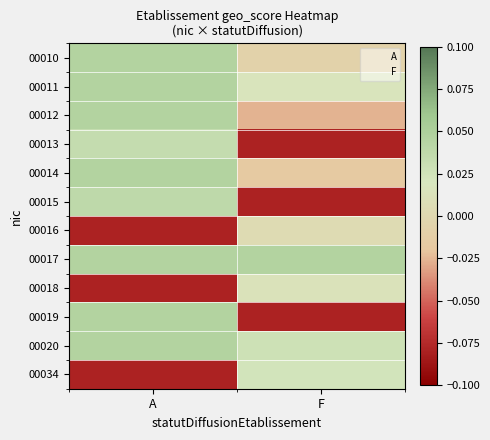

List the series in order of their peak value, lowest first.

00016, 00018, 00034, 00013, 00015, 00010, 00011, 00012, 00014, 00017, 00019, 00020